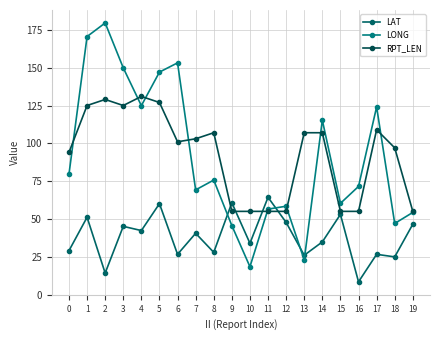

What is the value of the RPT_LEN point at the 11th from the left?

55.0